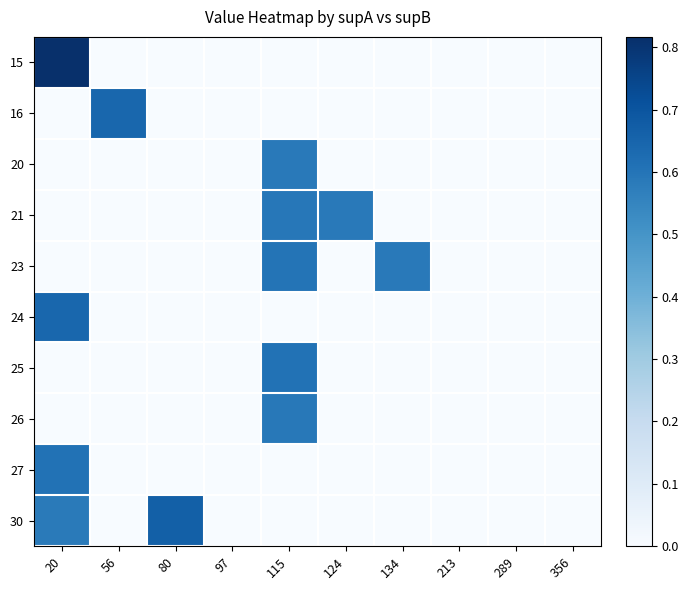

What is the greatest value displayed?

0.8